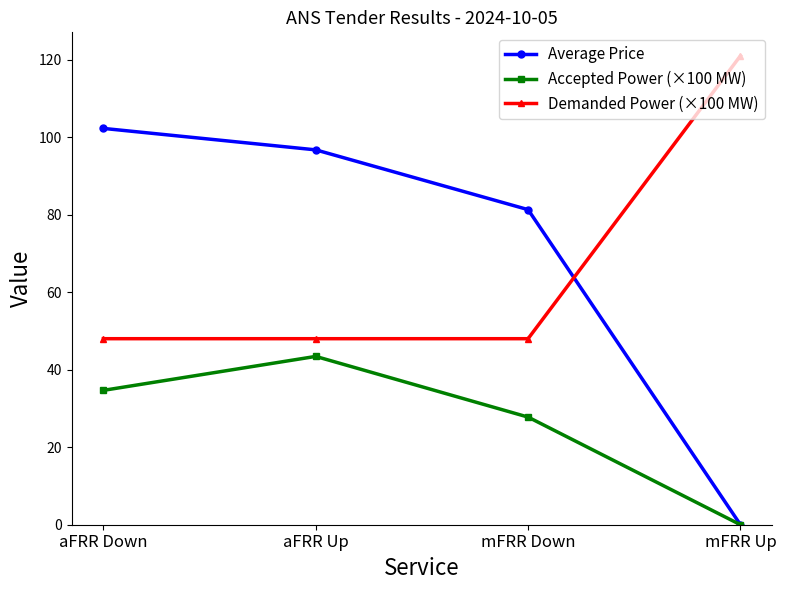

What position from the left is aFRR Down?

1